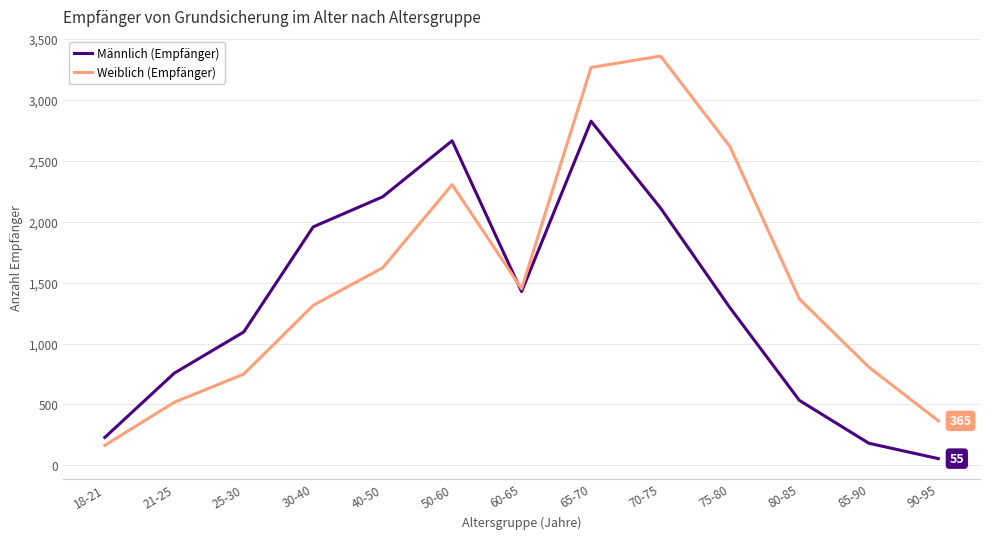

The Männlich (Empfänger) series shows 1289 at 70-75. True or false?

False